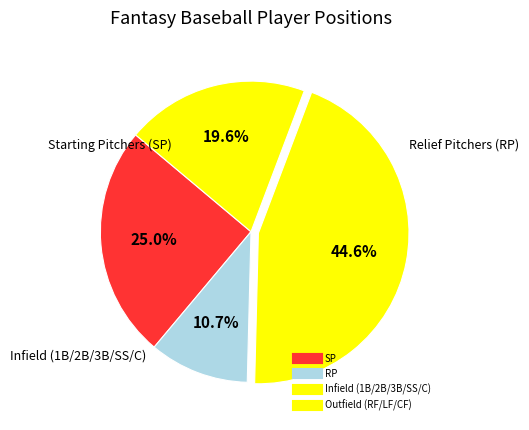

Count the number of slices in the pie.

4